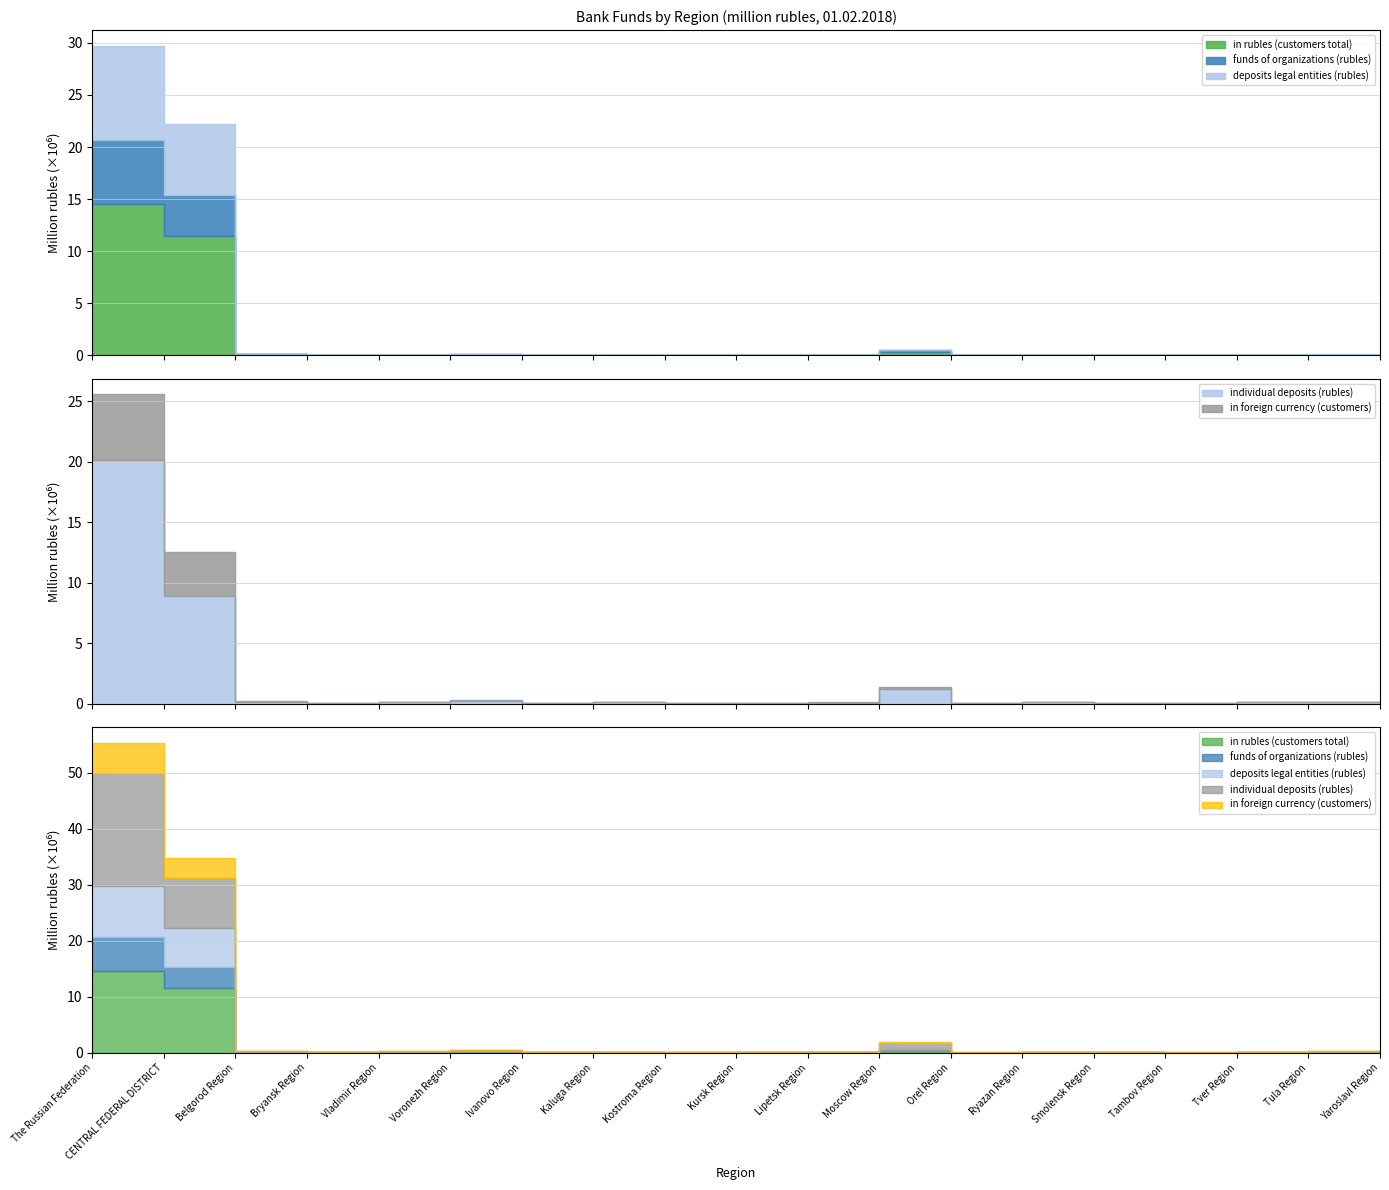

What is the value of the individual deposits (rubles) point at the 3rd from the left?

170020